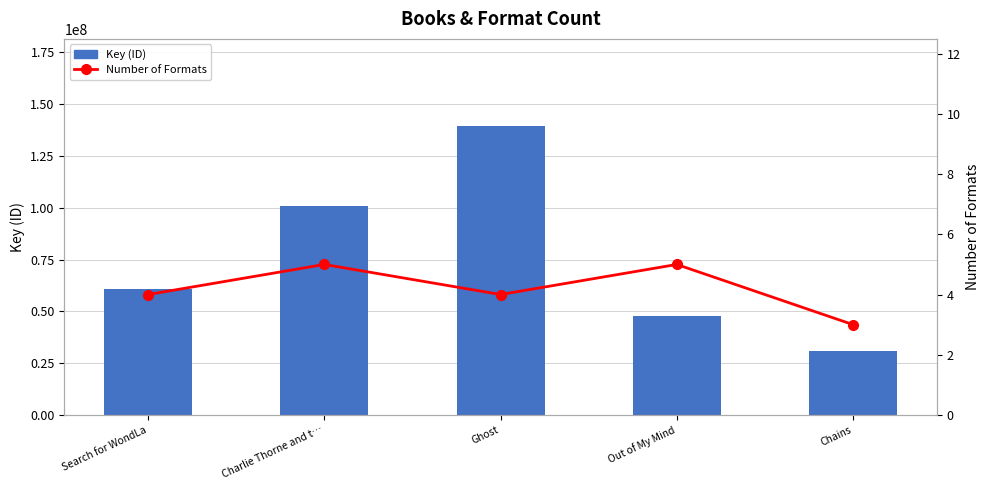

True or false: Number of Formats has a value of 5 at Chains.

False